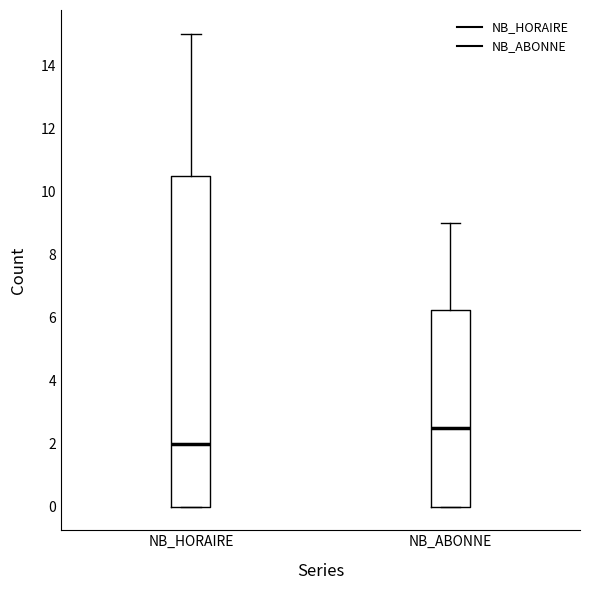

Which box's median line is the lowest?

NB_HORAIRE